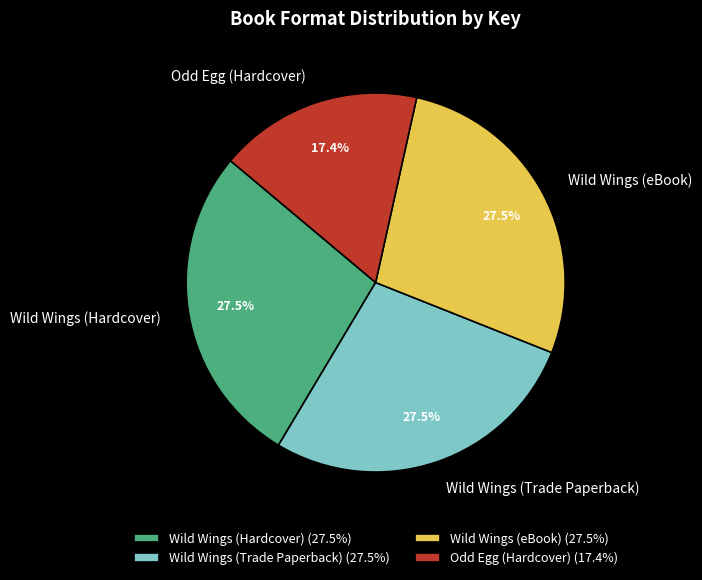

What percentage is the Odd Egg (Hardcover) slice, to the nearest percent?

17%